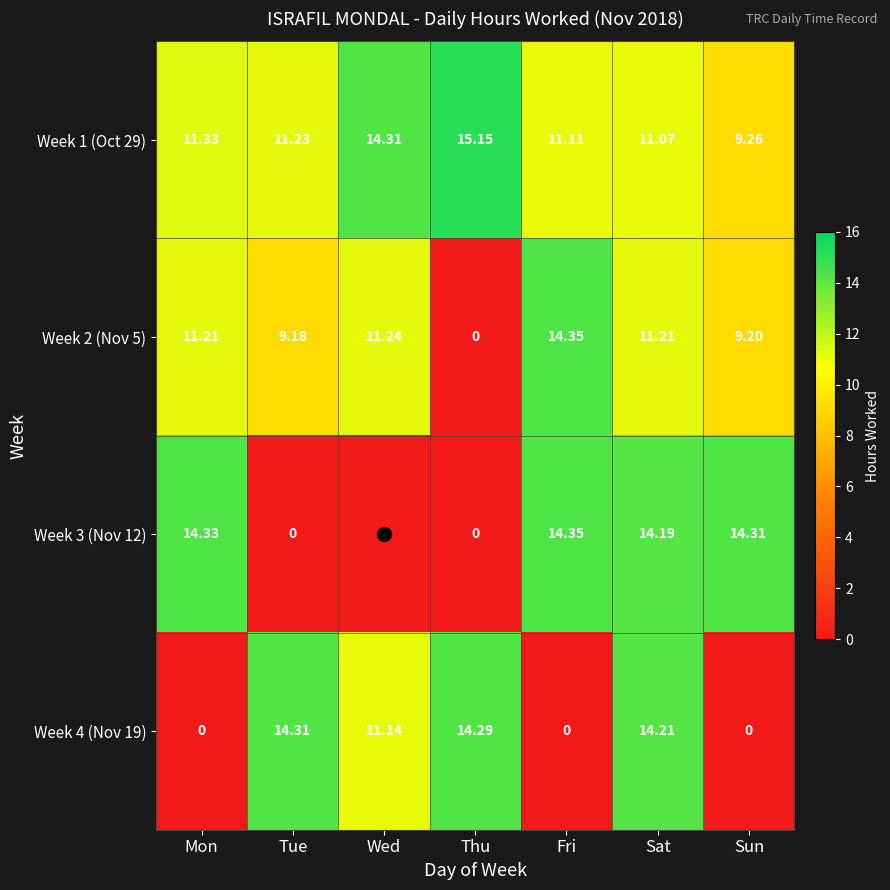

At which category does the chart reach its peak across all series?

Thu